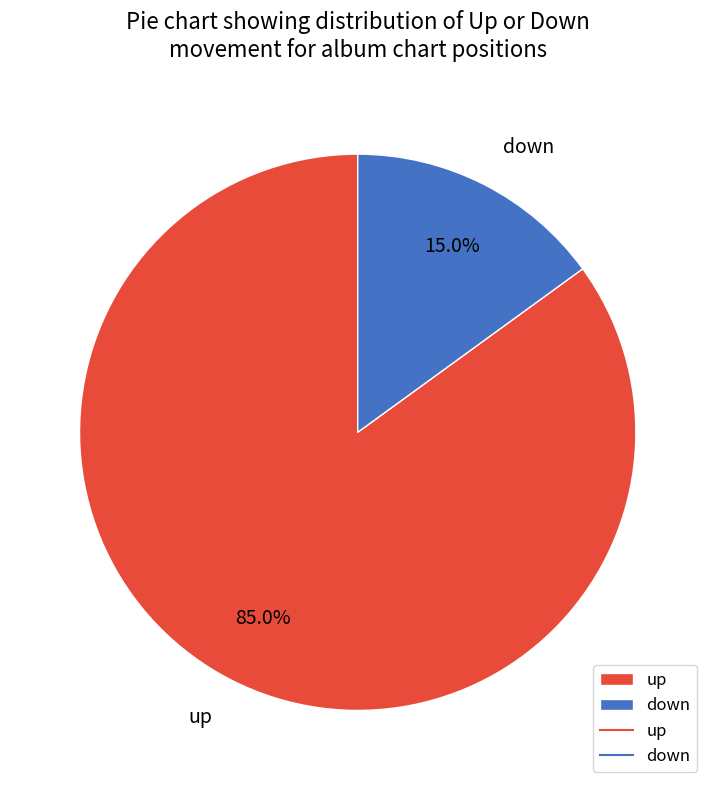

Is down the majority of the pie?

No